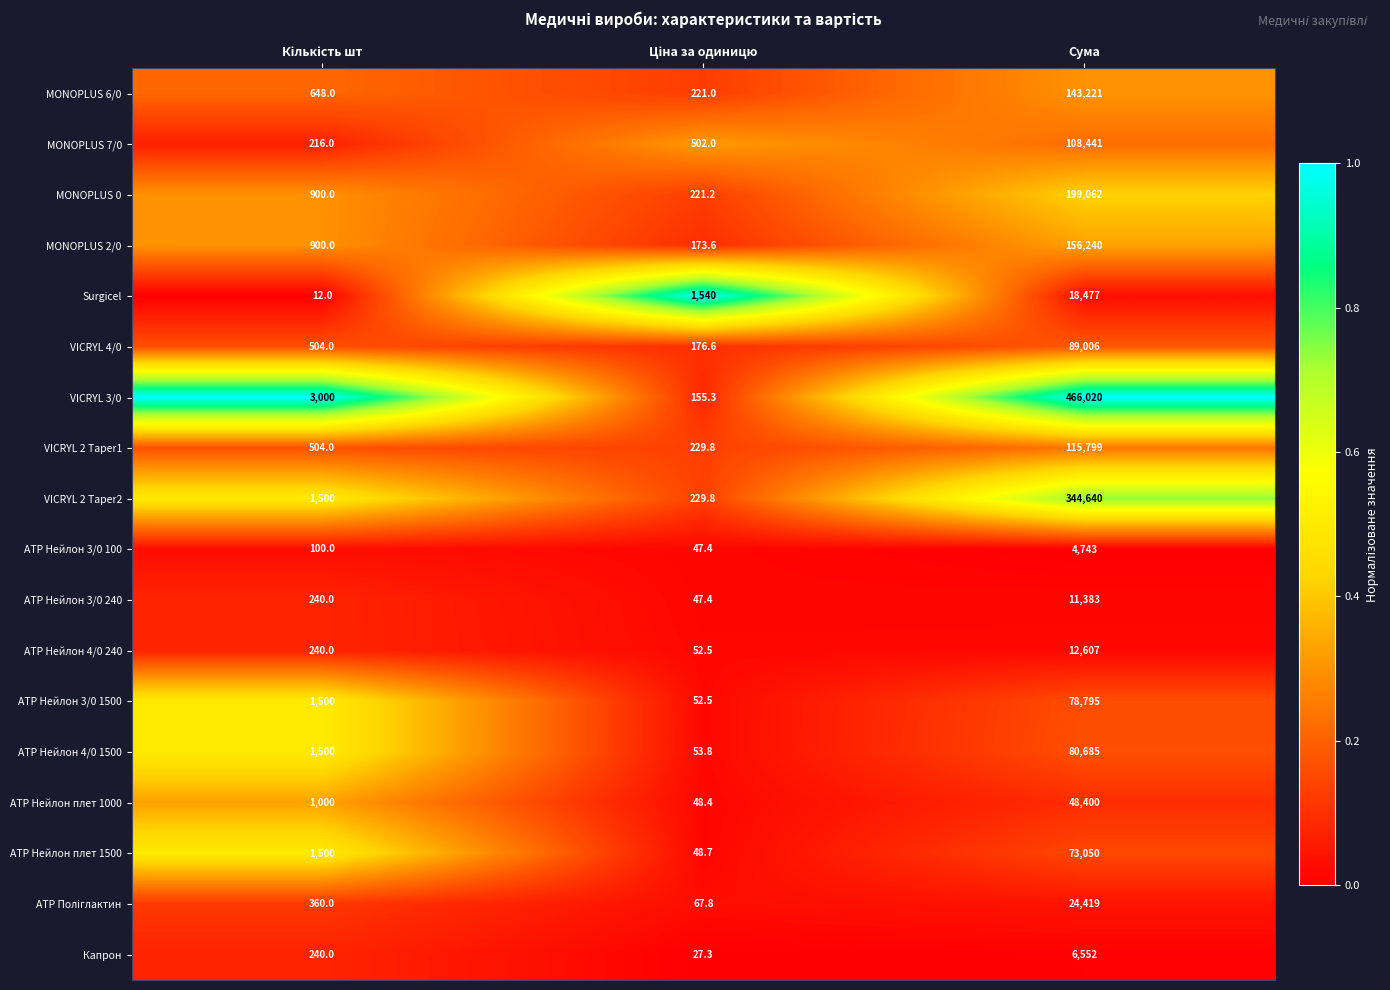

Which label corresponds to the largest value in the chart?

Сума